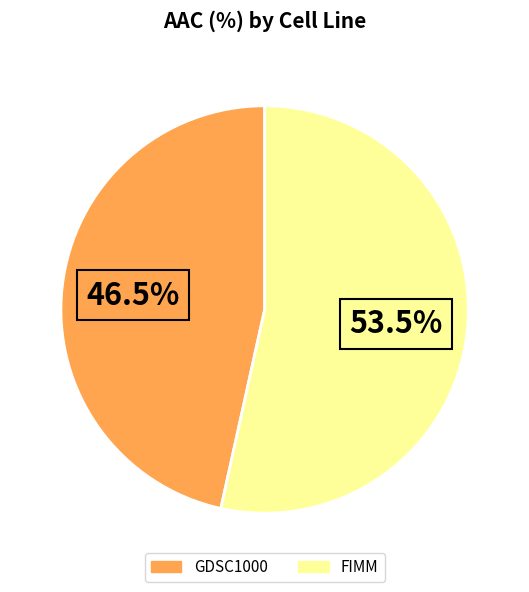

To the nearest percent, what is the difference between the largest and smallest slice percentages?

7%